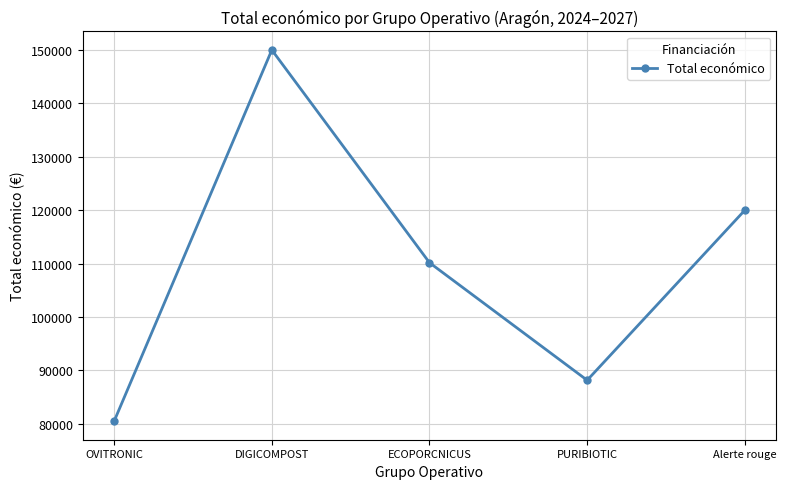

What is the label of the 4th point from the right?

DIGICOMPOST